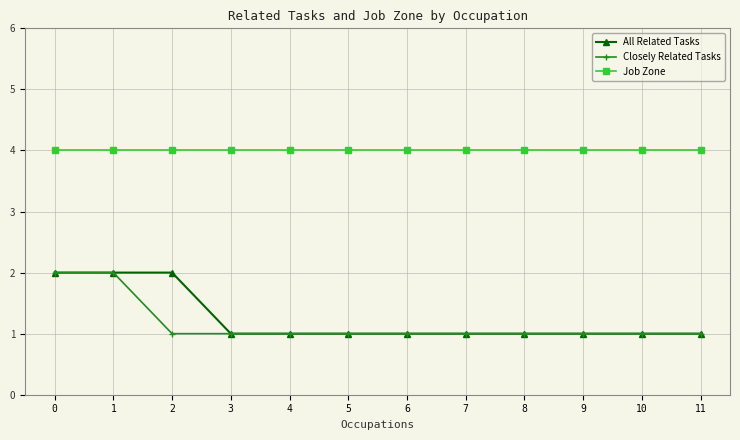

What is the maximum value for Closely Related Tasks?

2